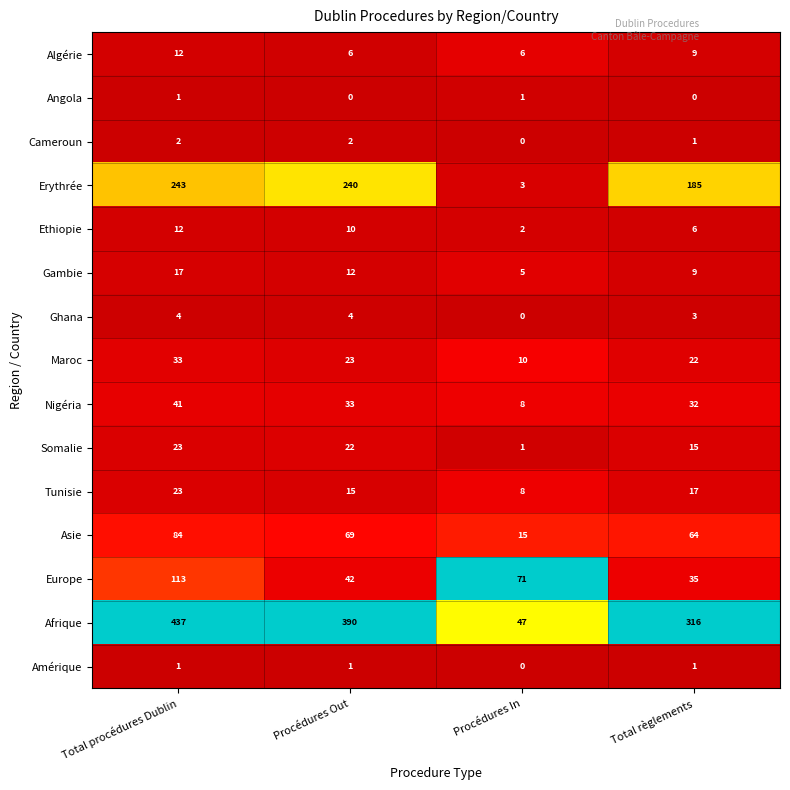

What value does the Ethiopie series have at Total procédures Dublin, to the nearest 10?

10